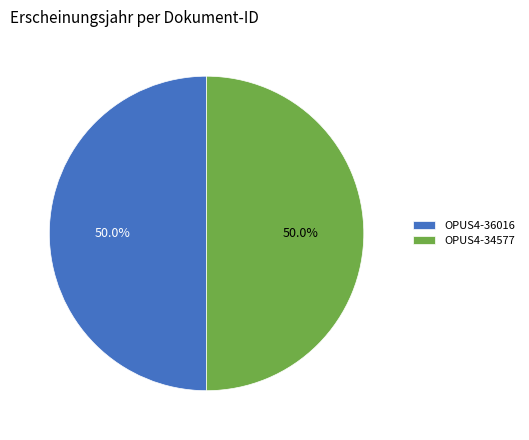

To the nearest percent, what is the average slice percentage?

50%